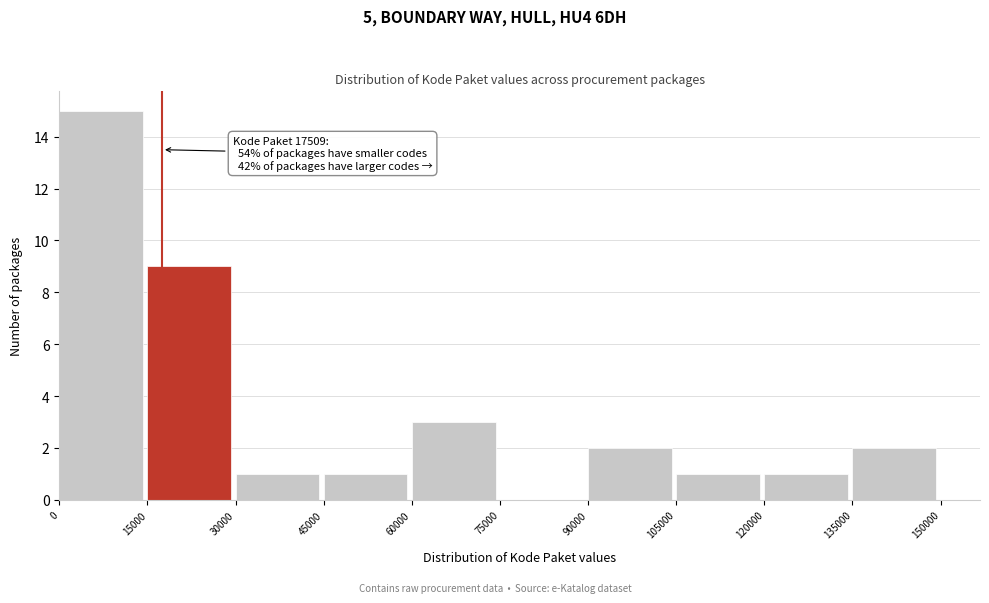

Which range on the x-axis has the tallest bar?

0 to 15000